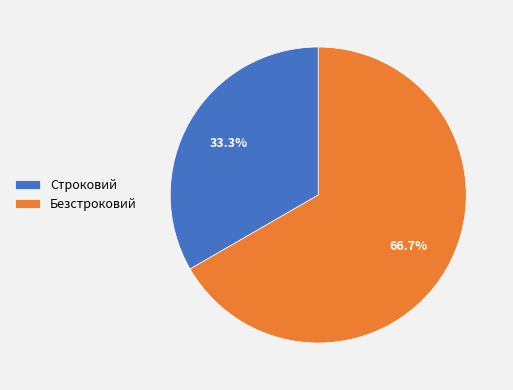

The Строковий slice represents 33% of the pie. True or false?

True